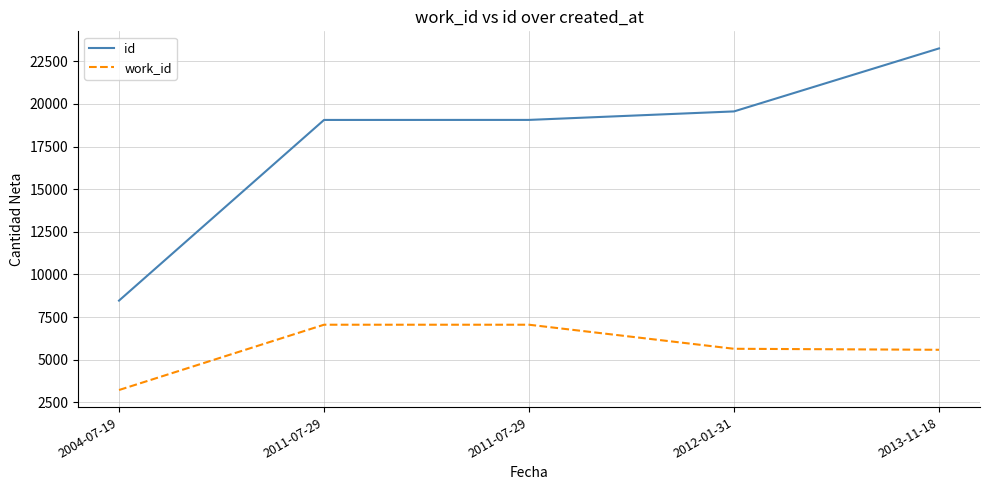

At which label is id closest to 15863?

2011-07-29